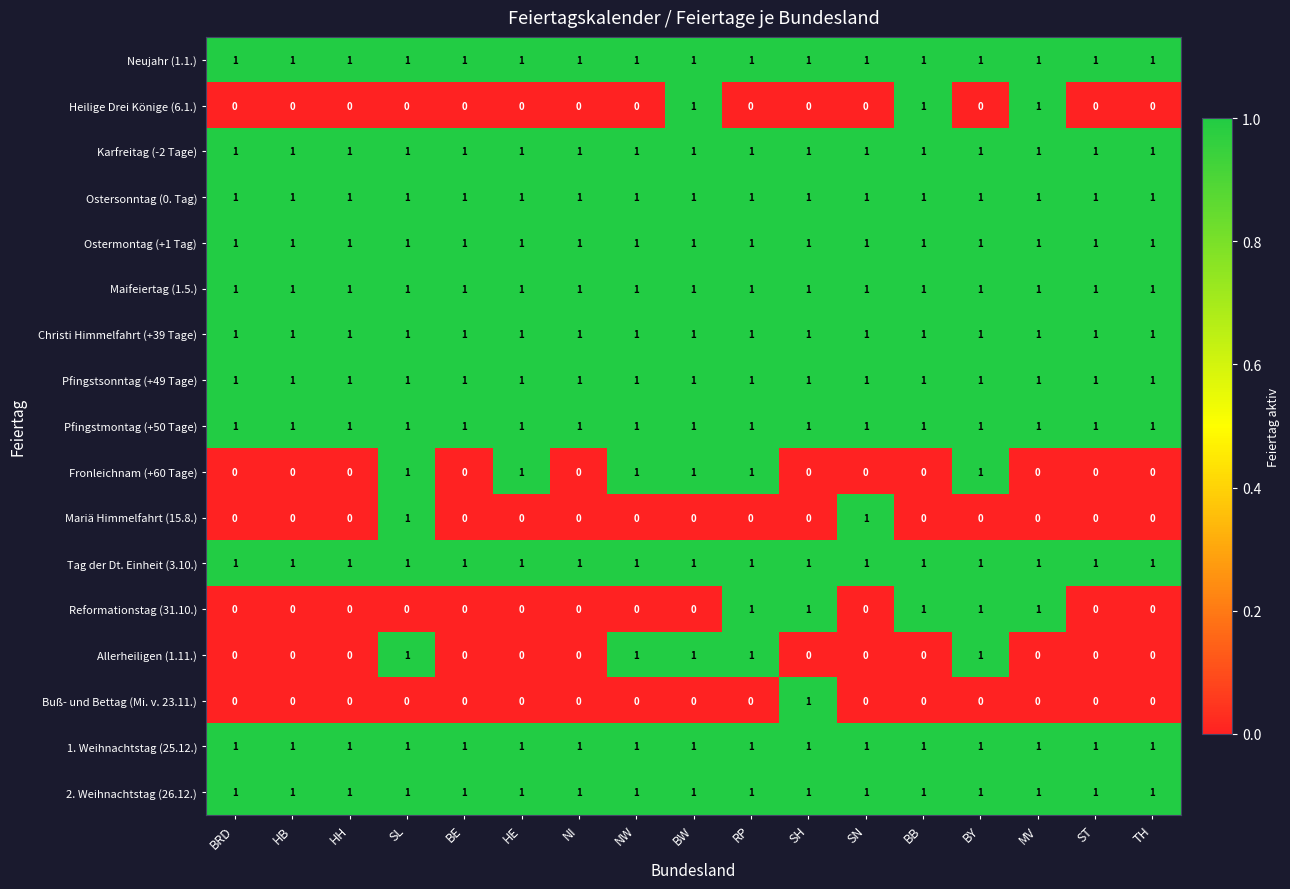

What is the total value across all series at BW?

14